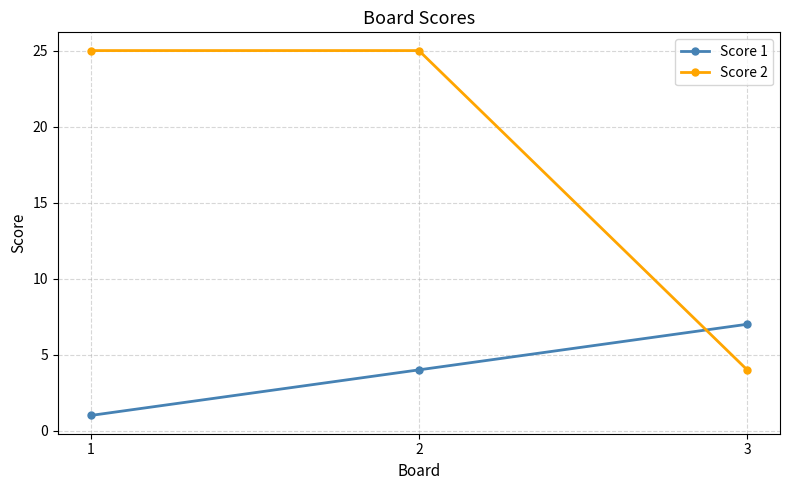

Count the Score 2 values in the range 4 to 25.

3